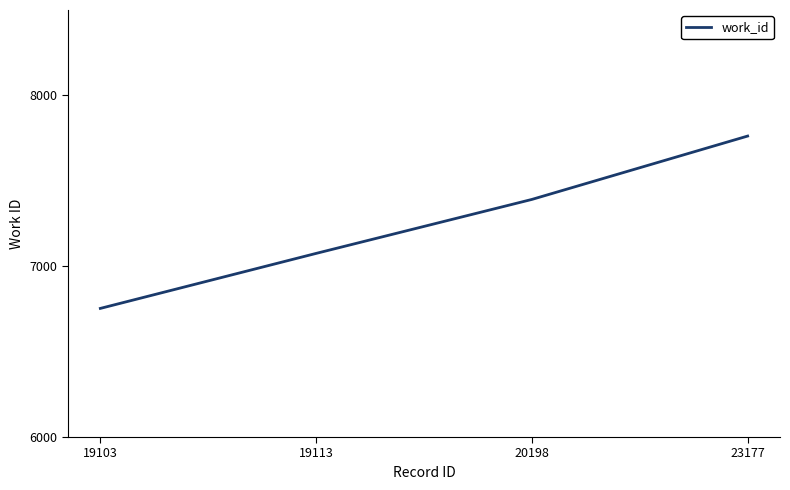

The chart shows a value of 10527 at 19103. True or false?

False